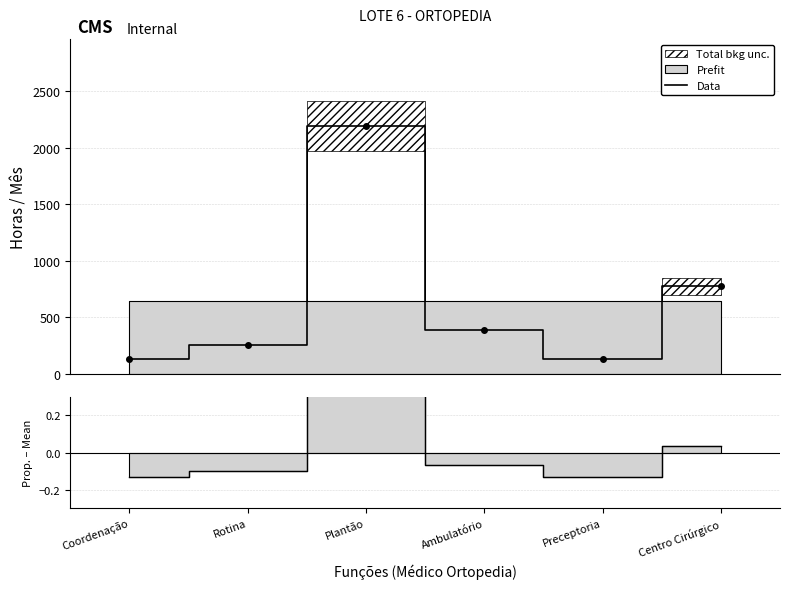

Between Centro Cirúrgico and Plantão, which is larger?

Plantão